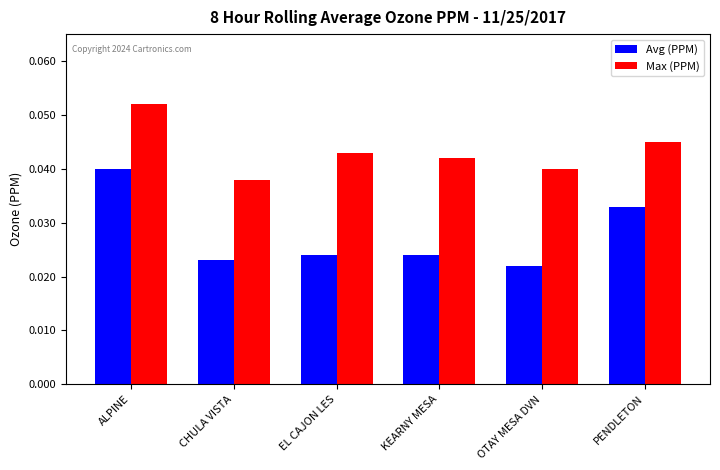

What are all the series names shown in the legend?

Avg (PPM), Max (PPM)